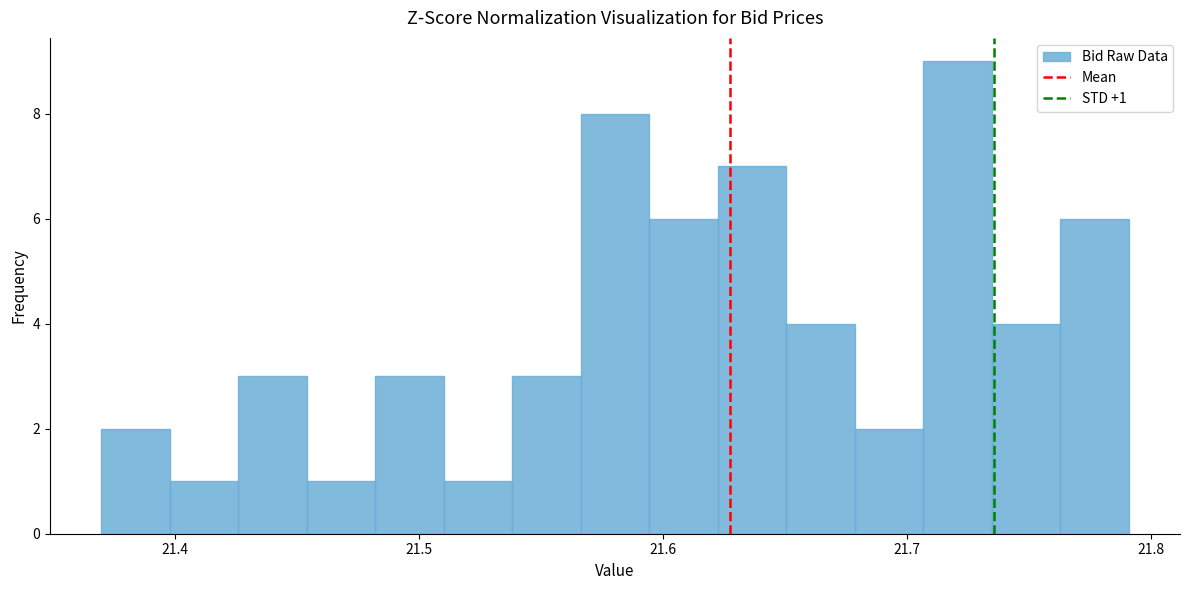

Around what value on the x-axis is the tallest bar? Give the approximate position of its centre, as read against the axis.

21.72